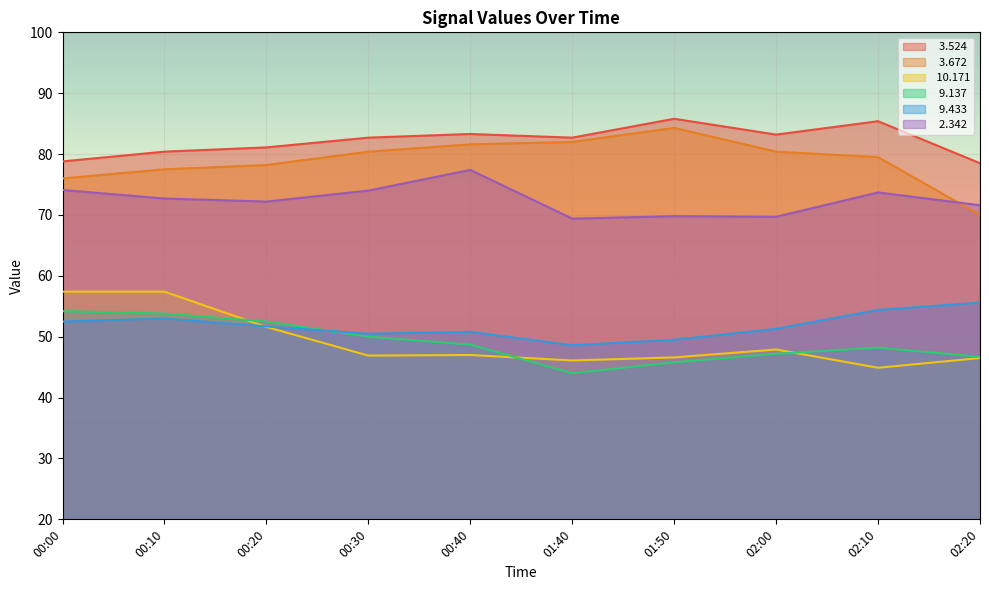

Rank the series by their maximum value, from lowest to highest.

  9.137,   9.433,  10.171,   2.342,   3.672,   3.524